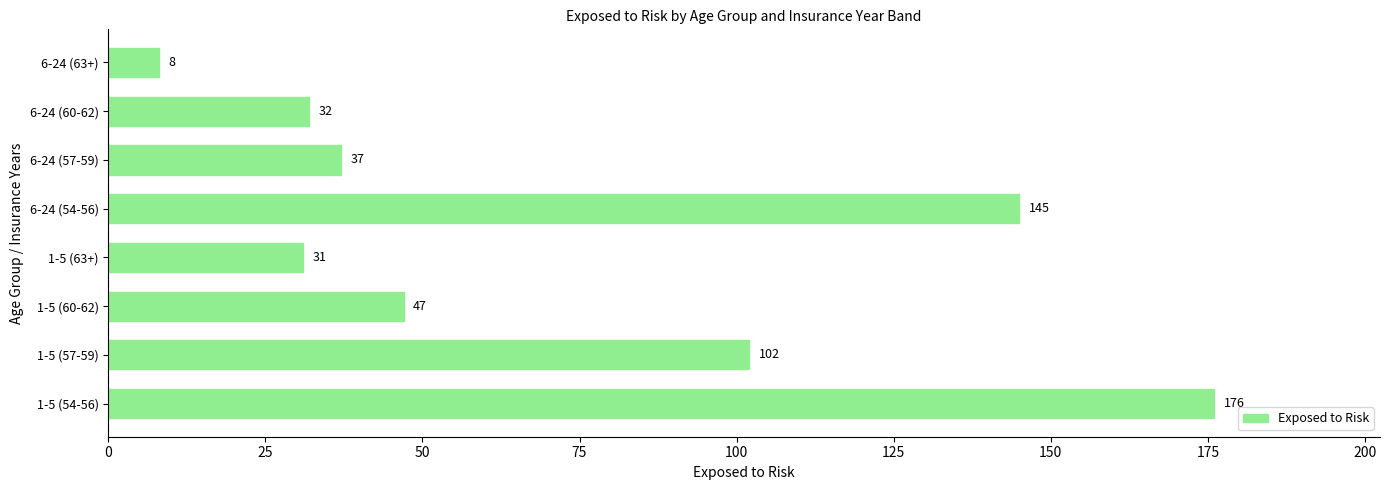

What is the change in value from 1-5 (57-59) to 1-5 (63+)?

-71